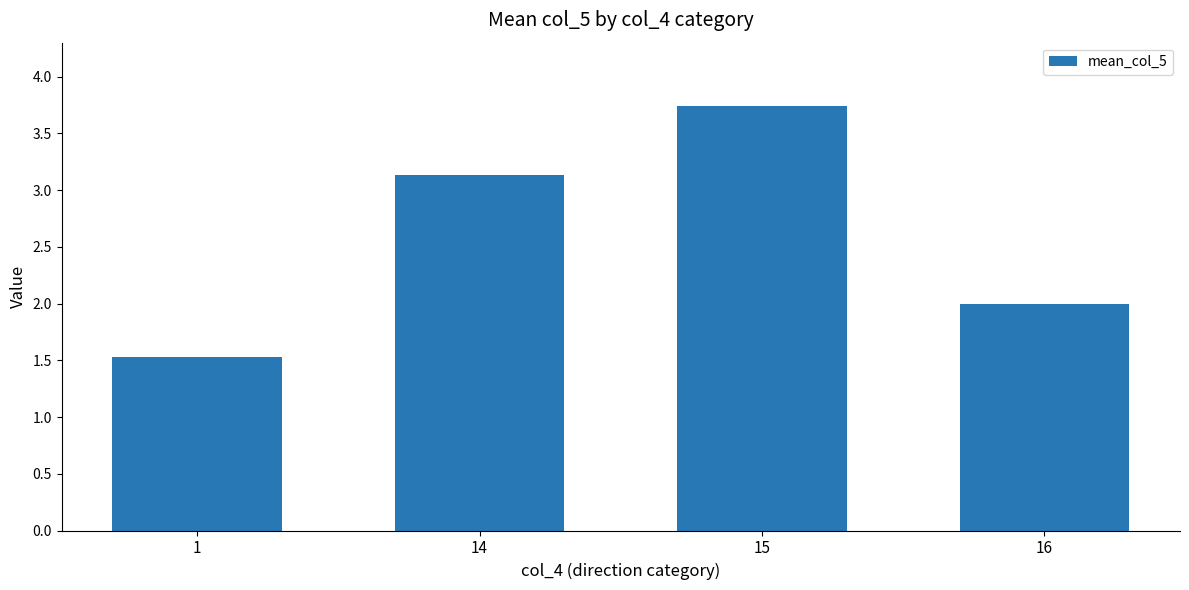

What is the ratio of the value at 15 to the value at 1?

2.4